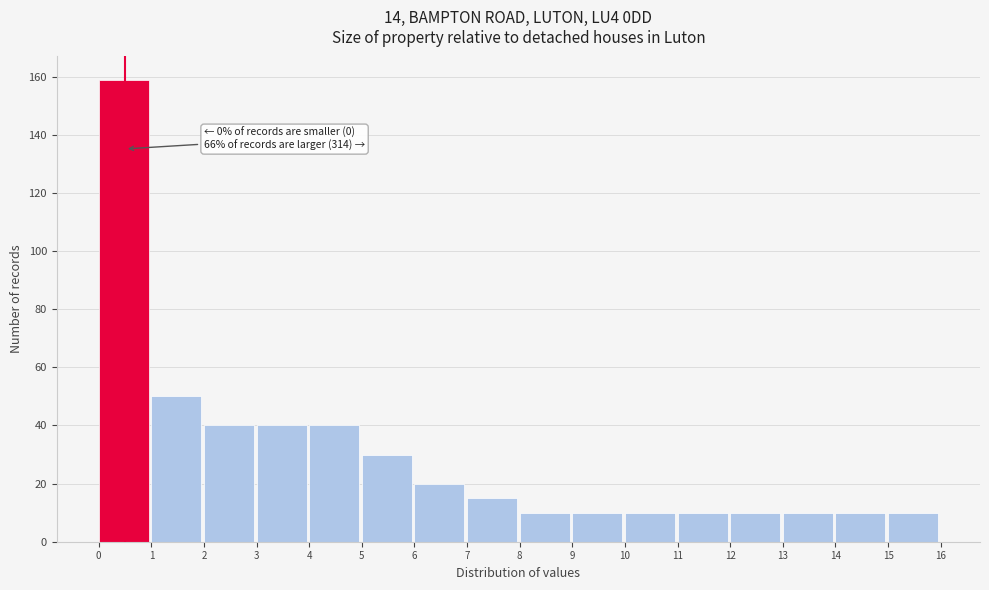

Which range on the x-axis has the tallest bar?

0 to 1